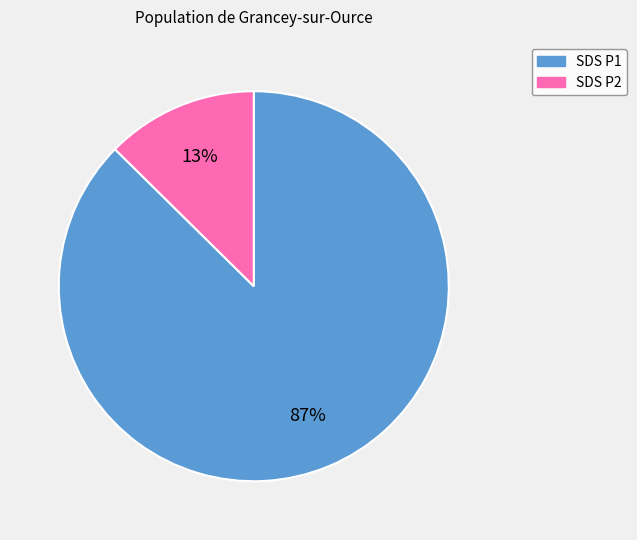

Is there a majority slice in this chart?

Yes